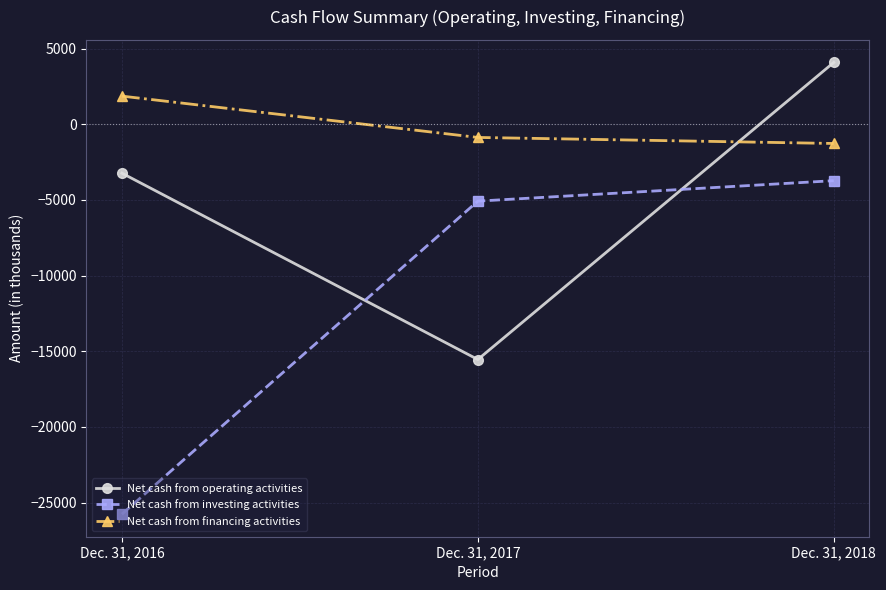

Read the Net cash from operating activities value at Dec. 31, 2018.

4083